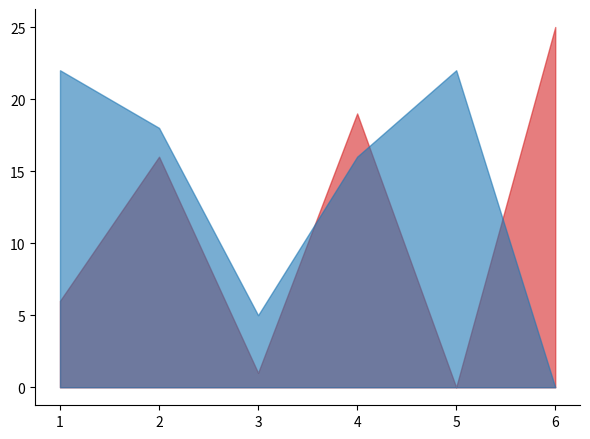

The value of Score 1 at 5 is 0. True or false?

True